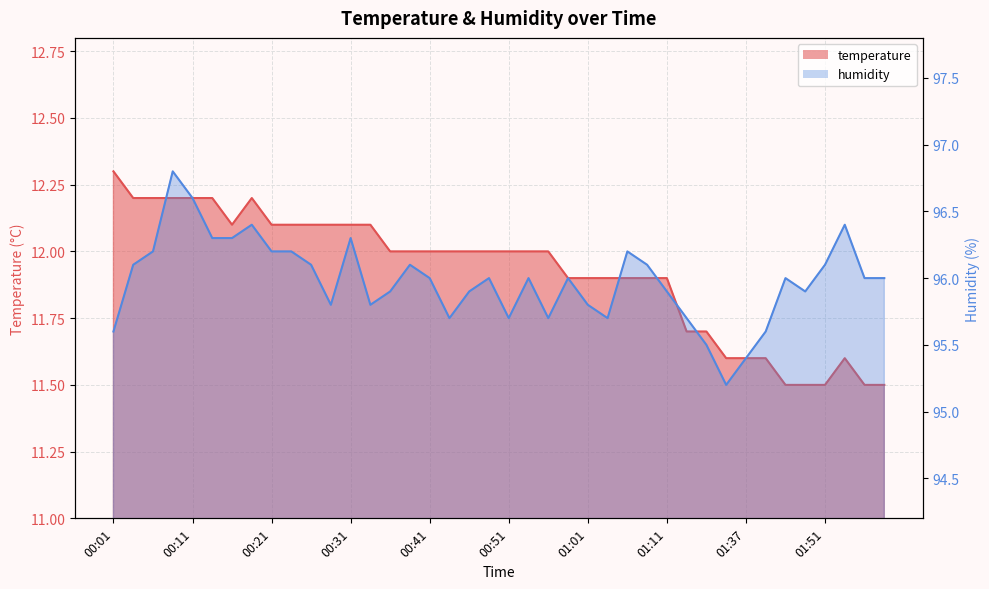

Reading left to right, transcribe all the data shown in this chart.

temperature: 00:01=12.3	00:04=12.2	00:06=12.2	00:09=12.2	00:11=12.2	00:14=12.2	00:16=12.1	00:19=12.2	00:21=12.1	00:24=12.1	00:26=12.1	00:28=12.1	00:31=12.1	00:33=12.1	00:36=12.0	00:38=12.0	00:41=12.0	00:44=12.0	00:46=12.0	00:49=12.0	00:51=12.0	00:54=12.0	00:56=12.0	00:59=11.9	01:01=11.9	01:04=11.9	01:06=11.9	01:08=11.9	01:11=11.9	01:26=11.7	01:29=11.7	01:34=11.6	01:37=11.6	01:40=11.6	01:45=11.5	01:48=11.5	01:51=11.5	01:53=11.6	01:56=11.5	01:58=11.5
humidity: 00:01=95.6	00:04=96.1	00:06=96.2	00:09=96.8	00:11=96.6	00:14=96.3	00:16=96.3	00:19=96.4	00:21=96.2	00:24=96.2	00:26=96.1	00:28=95.8	00:31=96.3	00:33=95.8	00:36=95.9	00:38=96.1	00:41=96.0	00:44=95.7	00:46=95.9	00:49=96.0	00:51=95.7	00:54=96.0	00:56=95.7	00:59=96.0	01:01=95.8	01:04=95.7	01:06=96.2	01:08=96.1	01:11=95.9	01:26=95.7	01:29=95.5	01:34=95.2	01:37=95.4	01:40=95.6	01:45=96.0	01:48=95.9	01:51=96.1	01:53=96.4	01:56=96.0	01:58=96.0